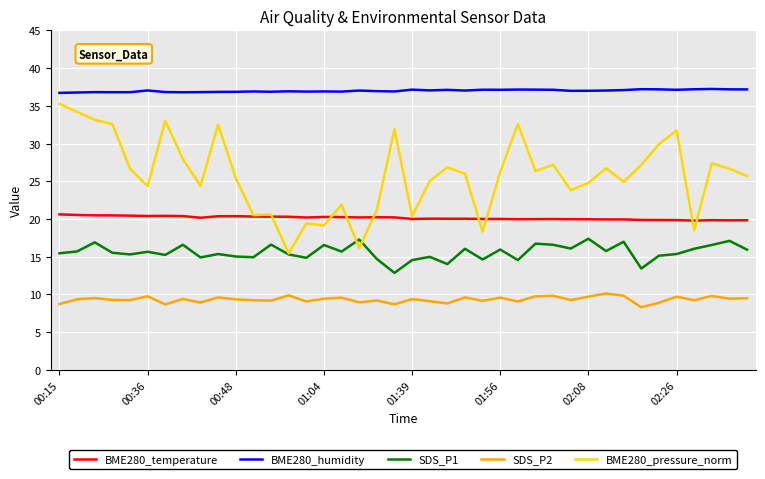

Rank the series by their average value, from lowest to highest.

SDS_P2, SDS_P1, BME280_temperature, BME280_pressure_norm, BME280_humidity